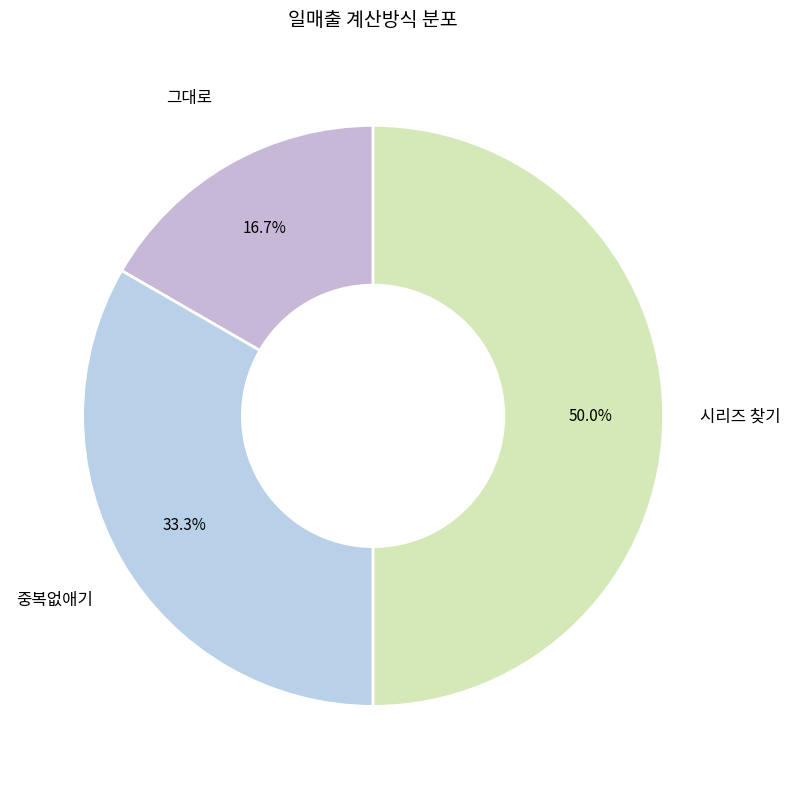

How many segments does this pie chart have?

3